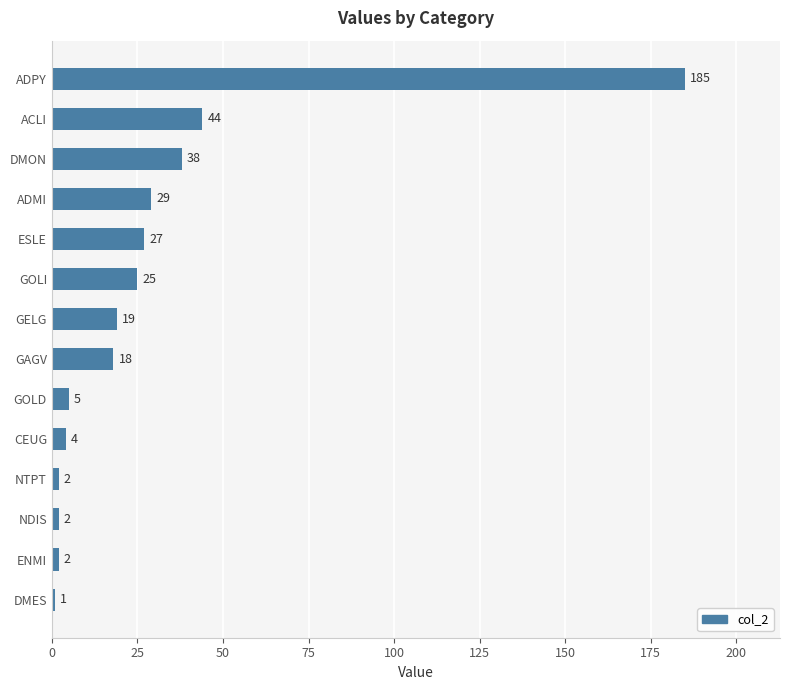

At which label is the value closest to 93?

ACLI